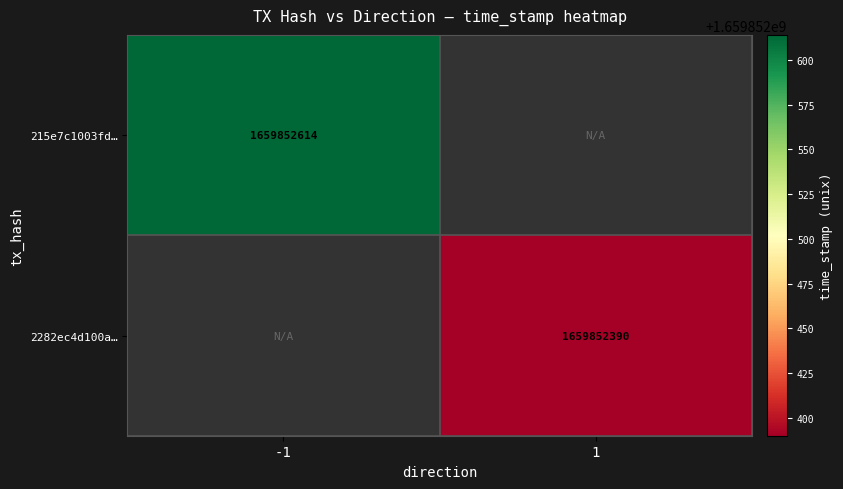

What is the maximum value shown in the chart?

1659852614